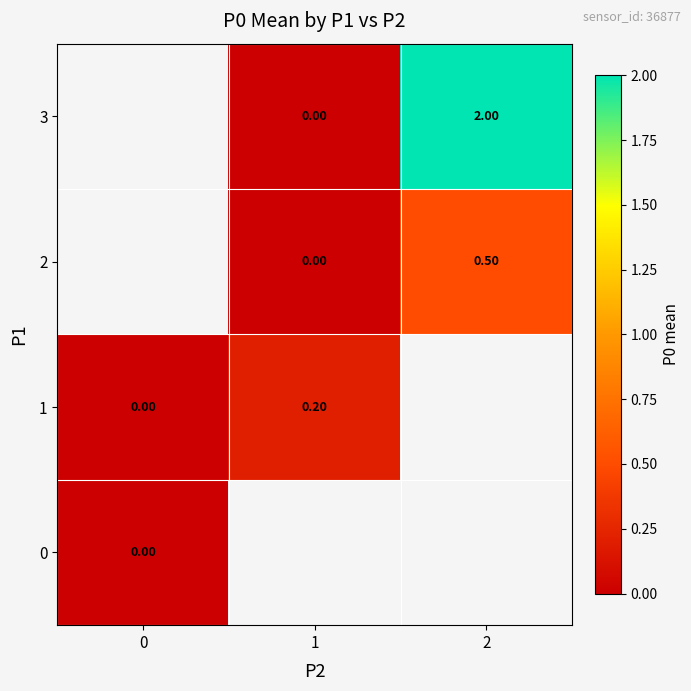

List the series in order of their overall mean, lowest first.

0, 1, 2, 3